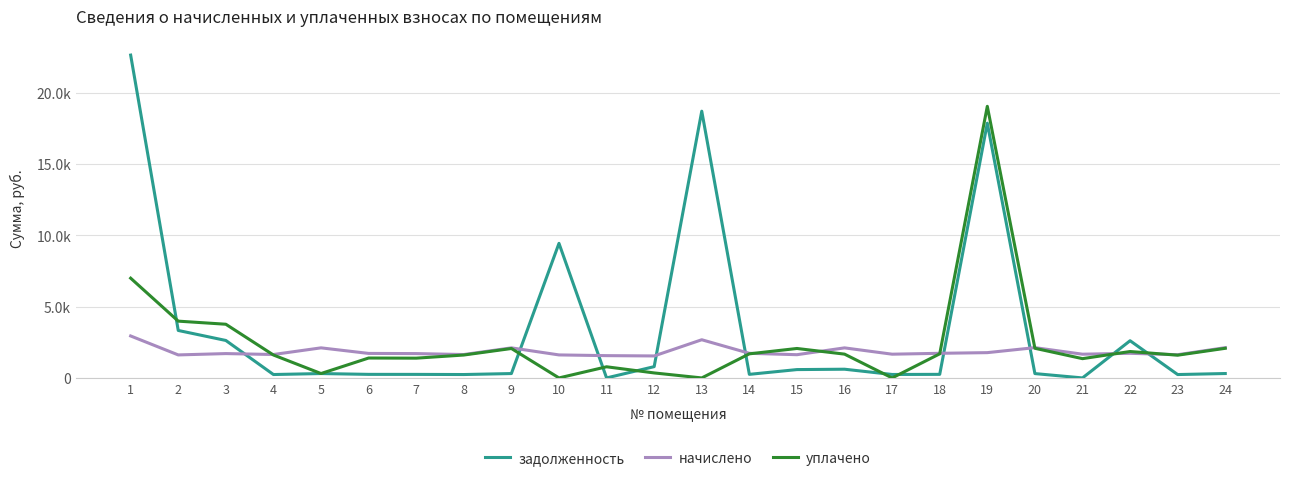

Does the chart have visible grid lines?

Yes